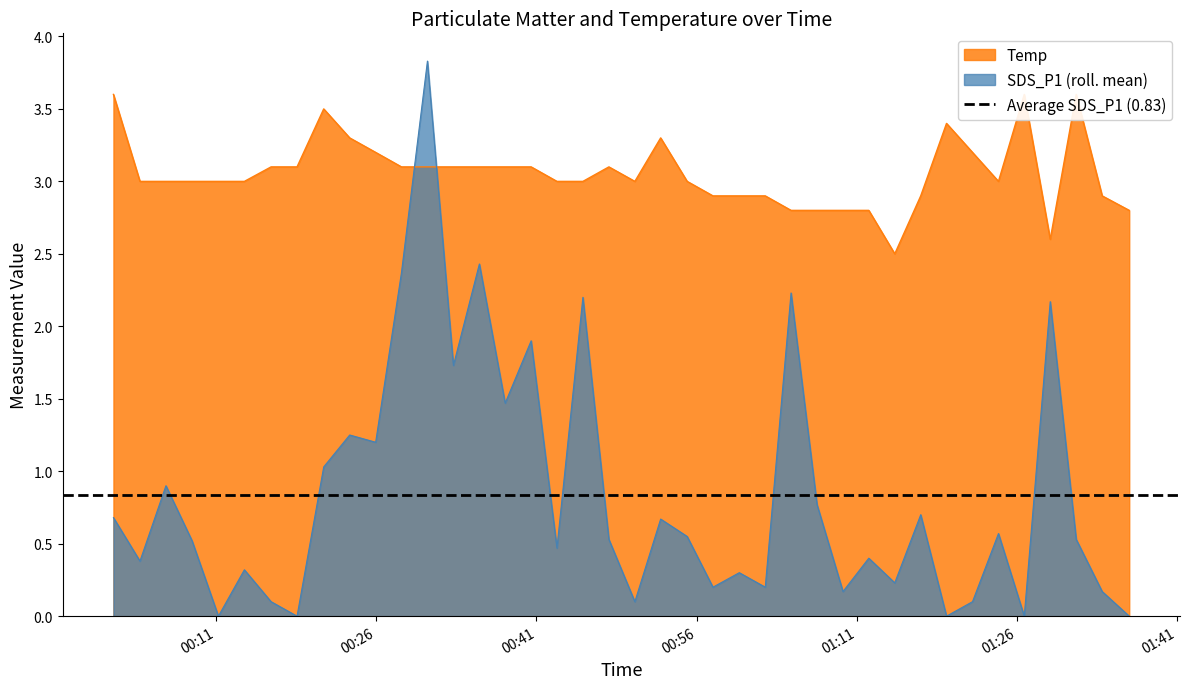

What is the maximum value for SDS_P1?

3.8